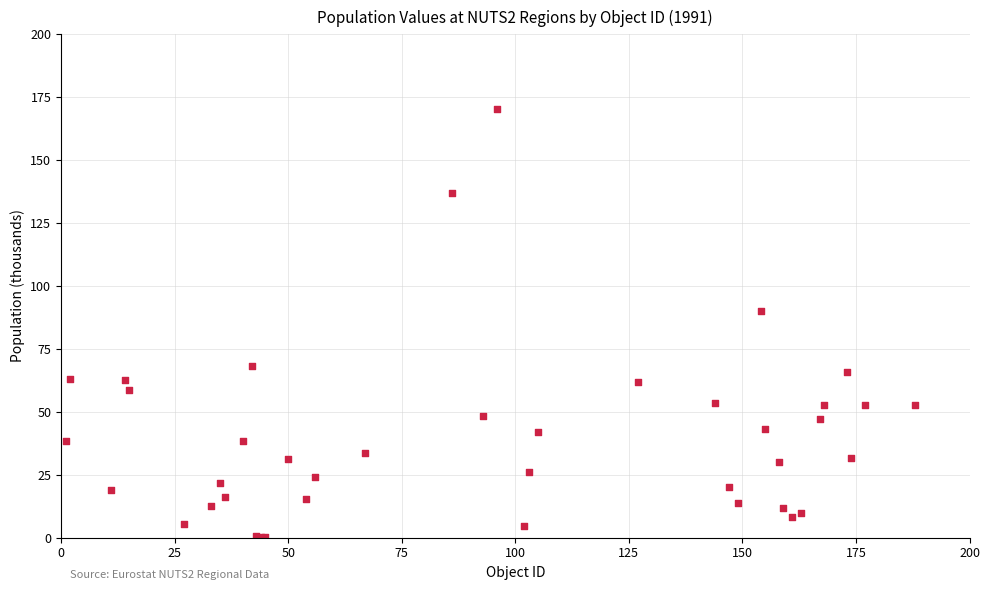

What Y value in the scatter plot is closest to 85?

90.0